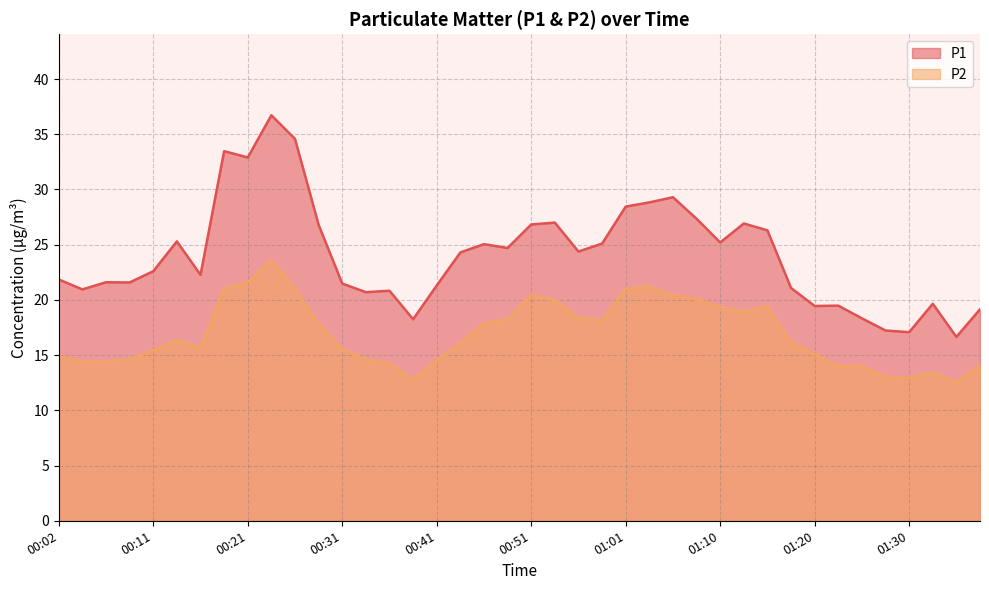

Is the value of P2 at 00:14 greater than the value of P1 at 00:29?

No